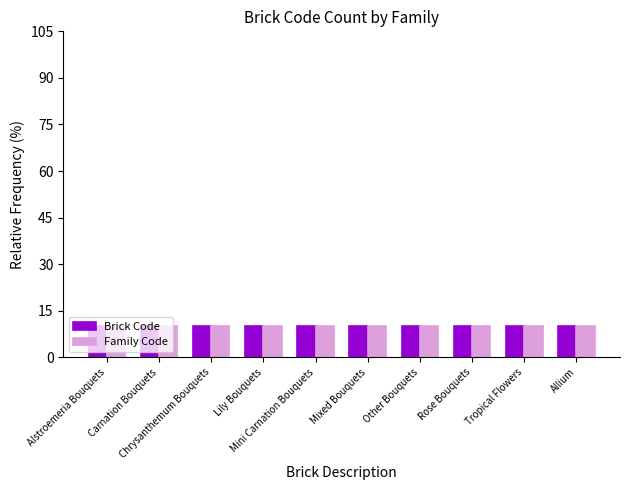

How many groups of bars are there?

10